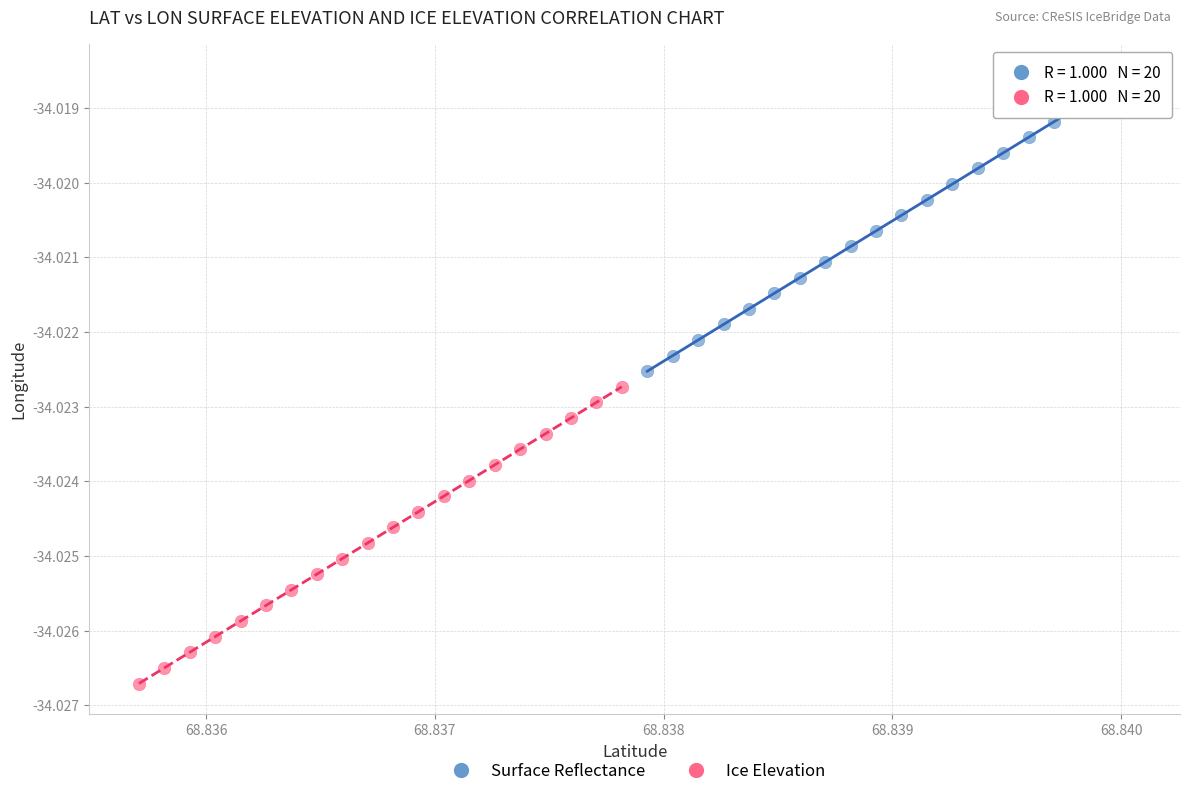

Which series has the widest spread of Y values?

Ice Elevation